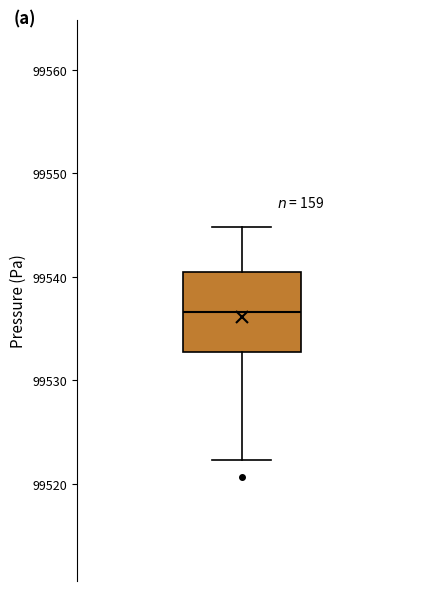

Read this box plot against the y-axis: the position of the median line, the range covered by the box, and the ends of both whiskers. The values are not printed on the chart, so give them approximately, as read against the axis.

median 99537, box 99533 to 99540, whiskers 99522 to 99545